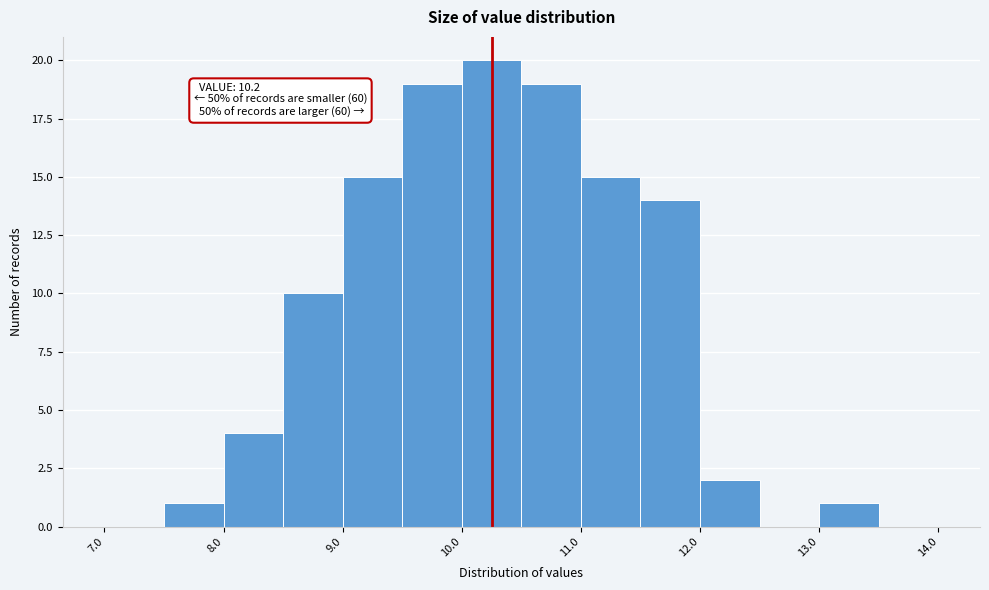

Over which range of the x-axis is the bar tallest?

10.0 to 10.5